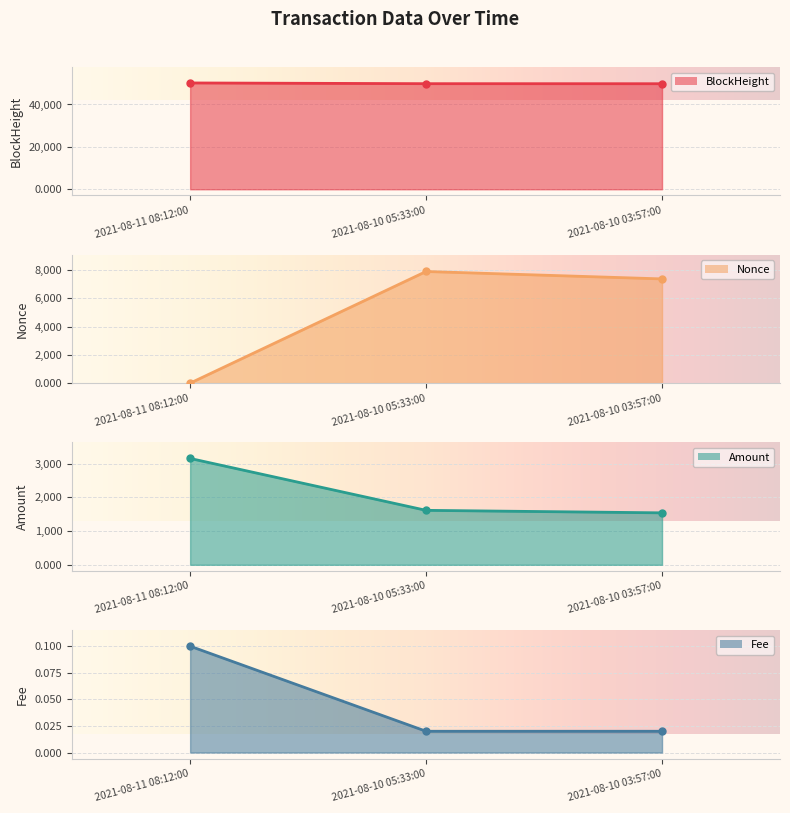

What is the sum of all Amount values?

6317.6